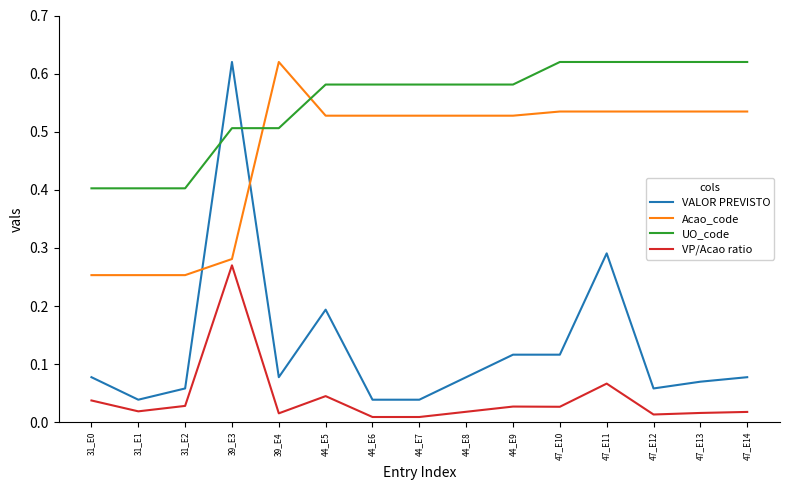

True or false: VALOR PREVISTO and VP/Acao ratio intersect in this chart.

False